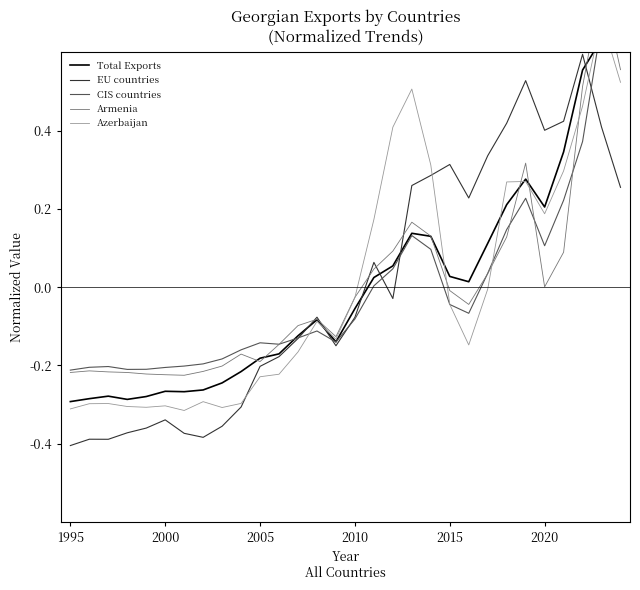

Is the value of Total Exports at 21 greater than the value of EU countries at 21?

No